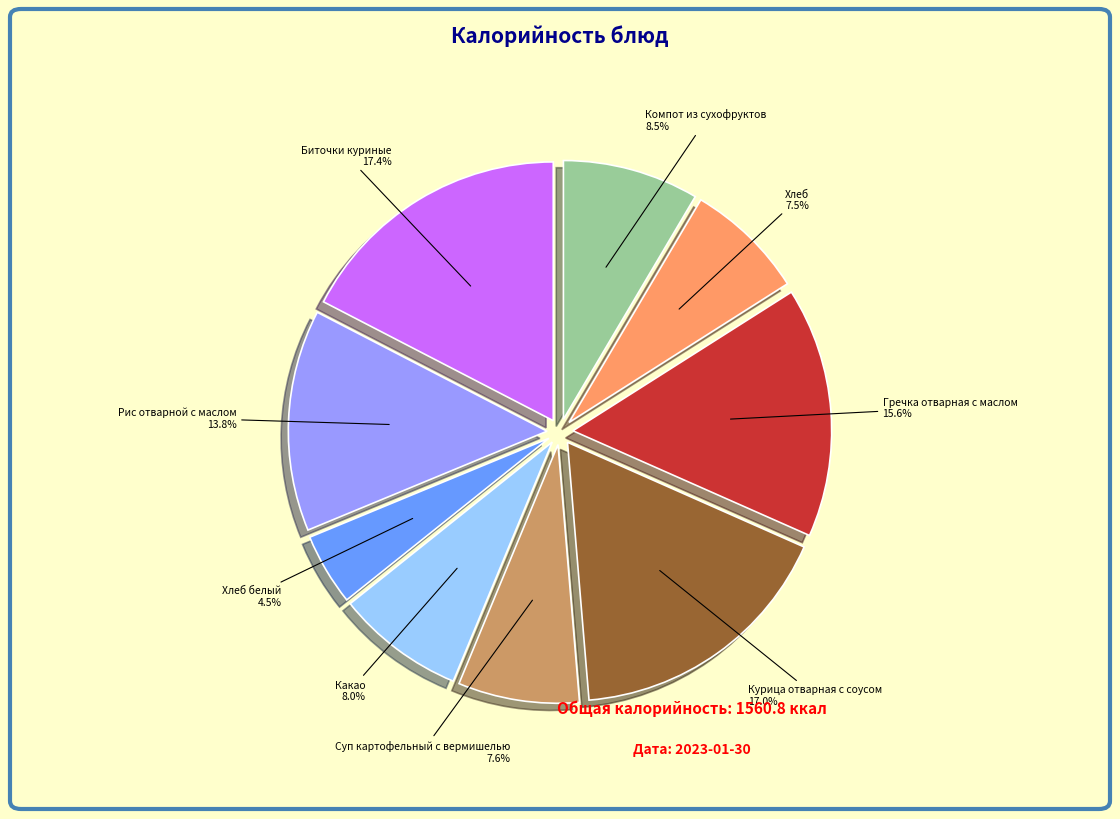

Approximately how many times larger is the value at Гречка отварная с маслом compared to Хлеб белый?

3.5